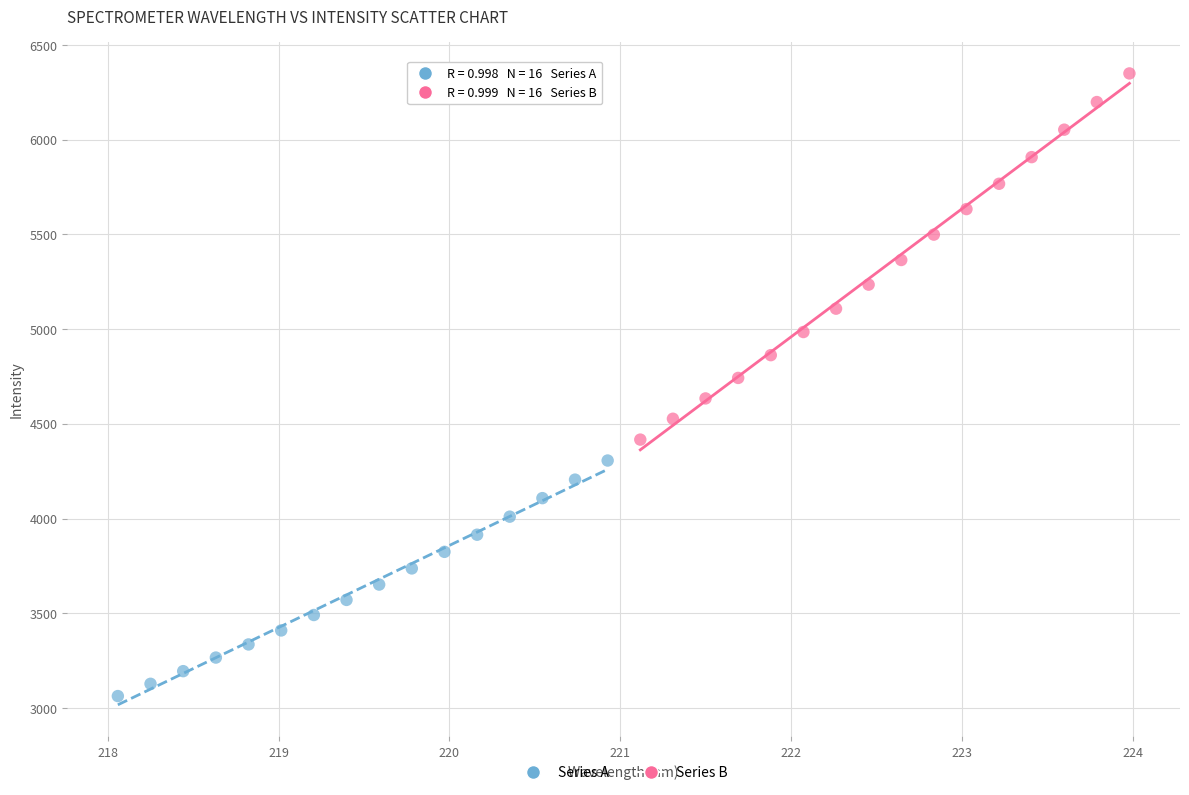

Which series contains the lowest Y value?

Series A